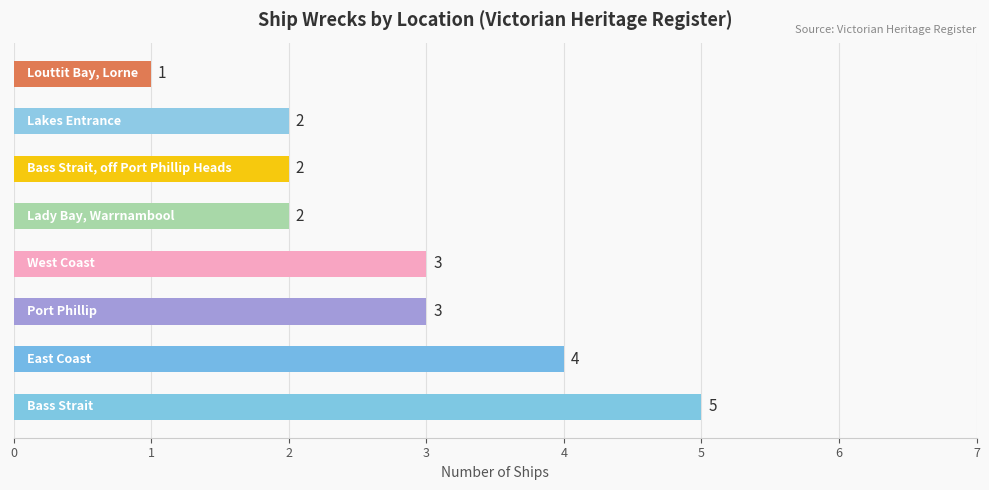

What is the maximum value shown in the chart?

5